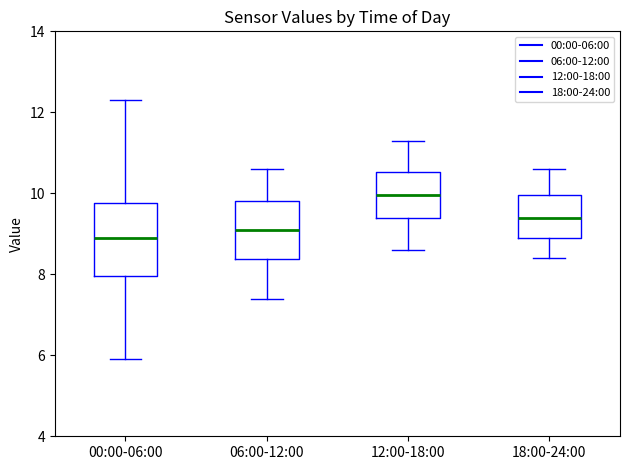

Which box is the tallest, from its lower edge to its upper edge?

00:00-06:00